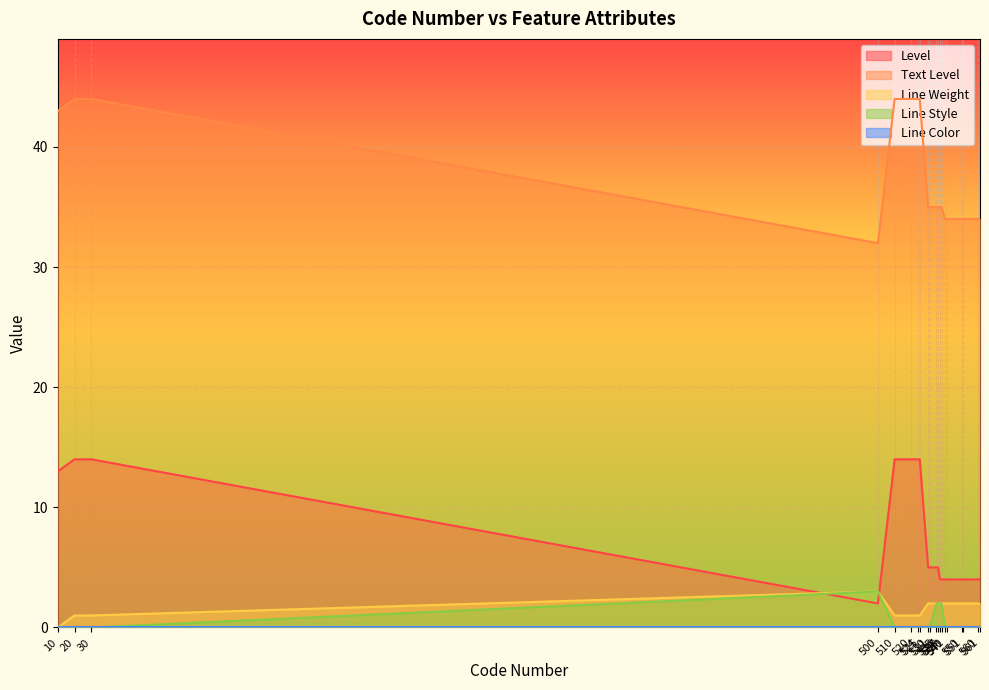

What is the value of the Text Level point at the 16th from the left?

34